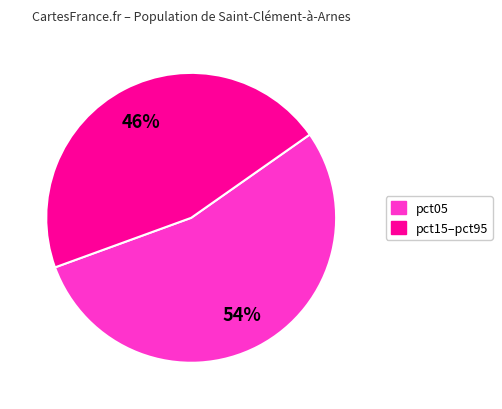

To the nearest percent, what is the combined percentage of pct05 and pct15–pct95?

100%